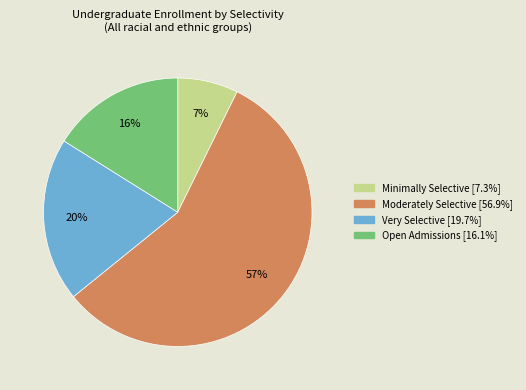

To the nearest percent, what is the difference between the largest and smallest slice percentages?

50%